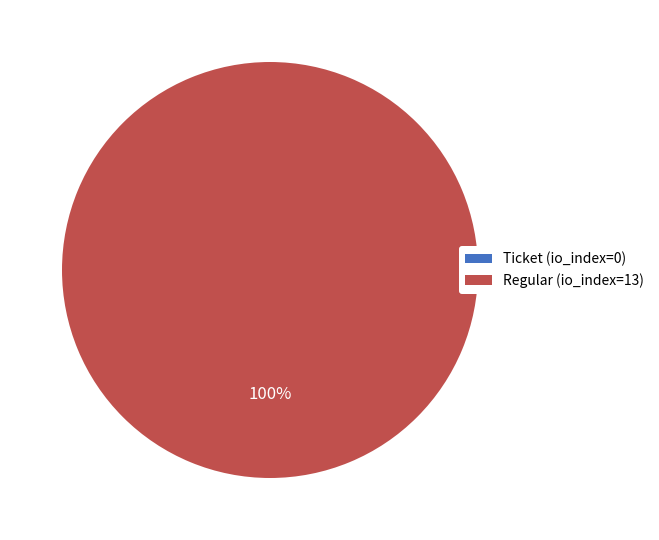

Which has a higher value, Ticket (io_index=0) or Regular (io_index=13)?

Regular (io_index=13)